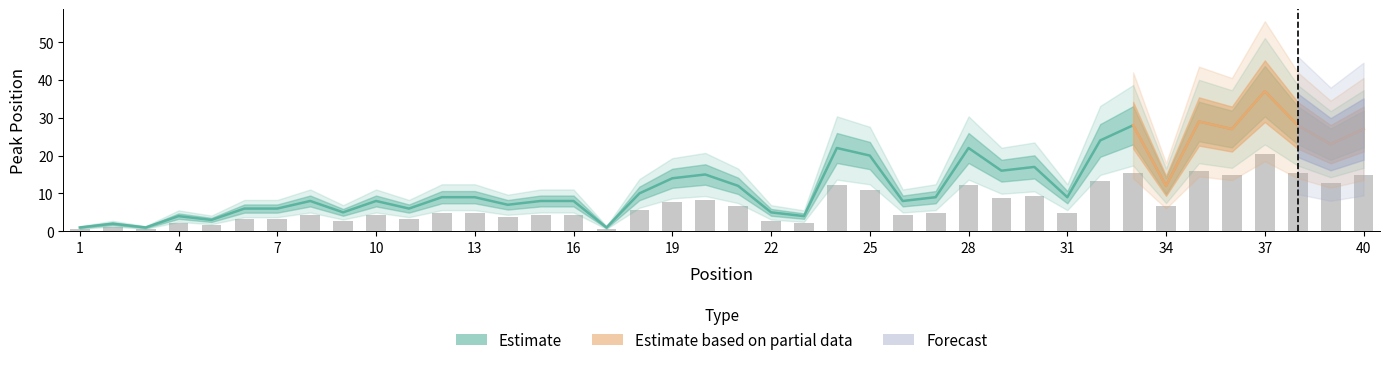

What is the sum of the values at 32 and 26?

32